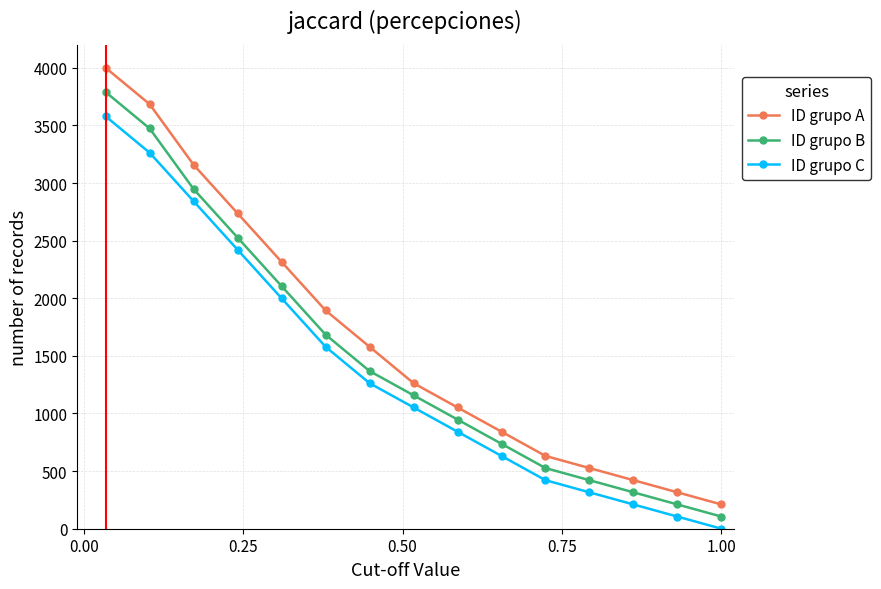

What is the highest value of the ID grupo B series?

3789.5